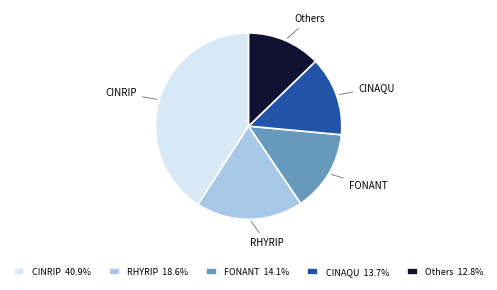

Is the sum of RHYRIP and CINRIP greater than half?

Yes